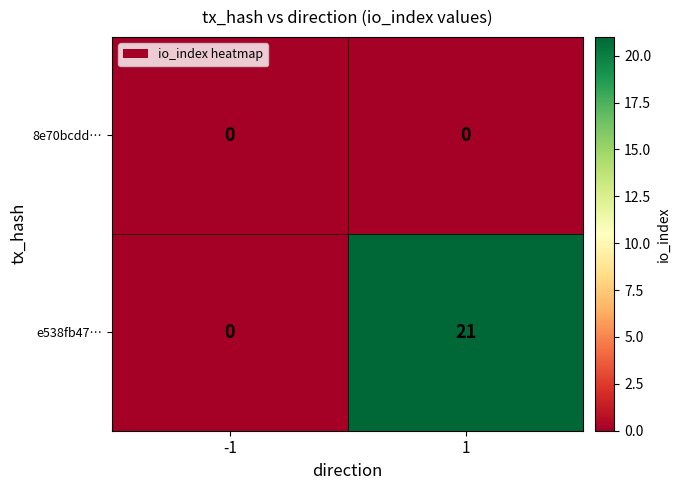

Rank the series at 1 from highest to lowest value.

e538fb47…, 8e70bcdd…